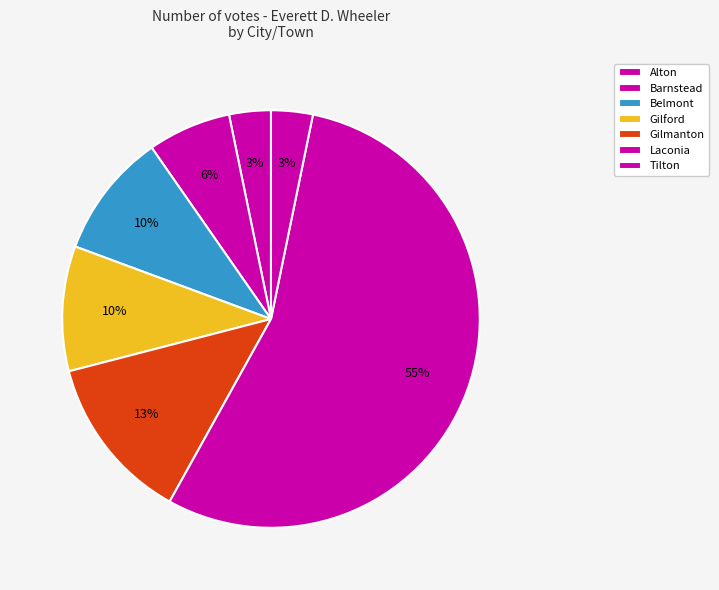

Count the number of slices in the pie.

7